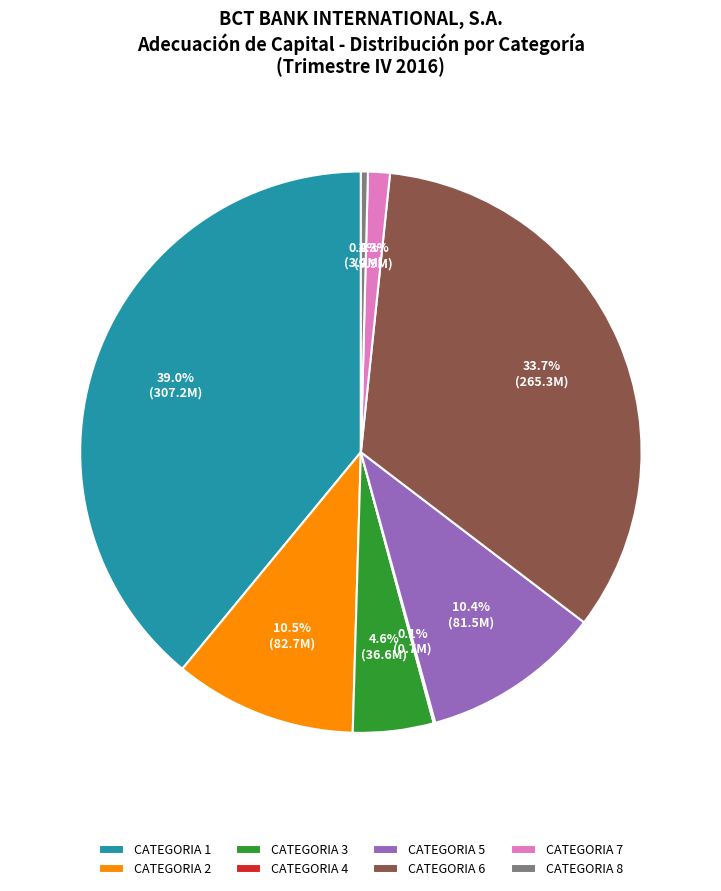

Which category has the biggest portion of the pie?

CATEGORIA 1